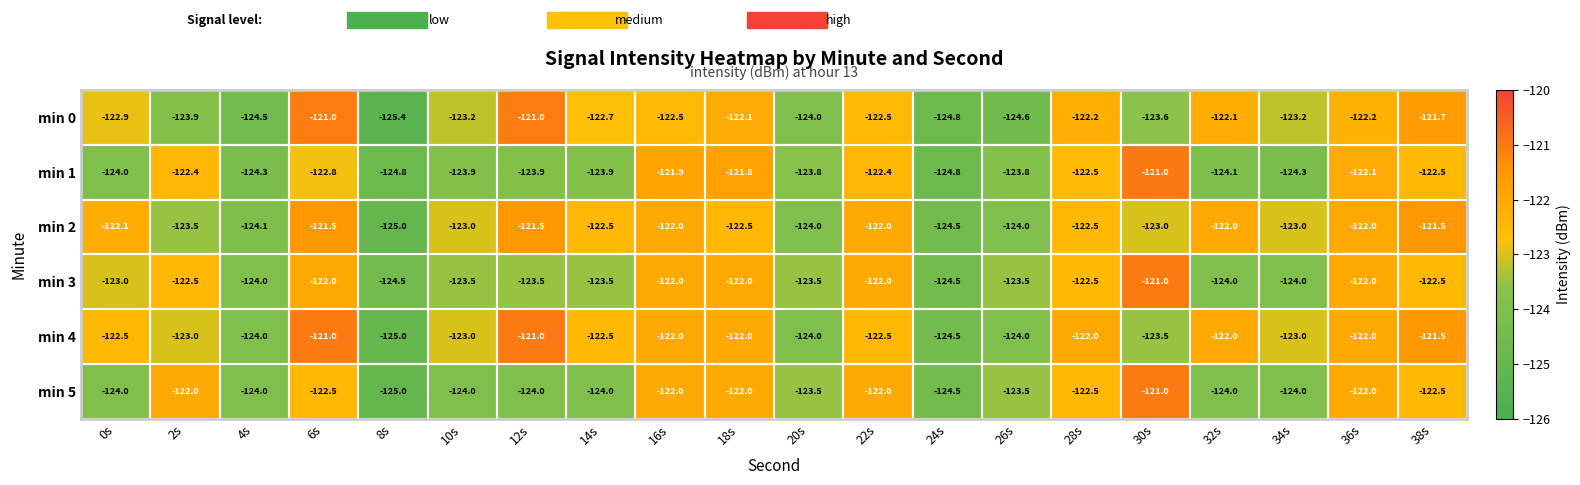

Count the number of data series in this chart.

6